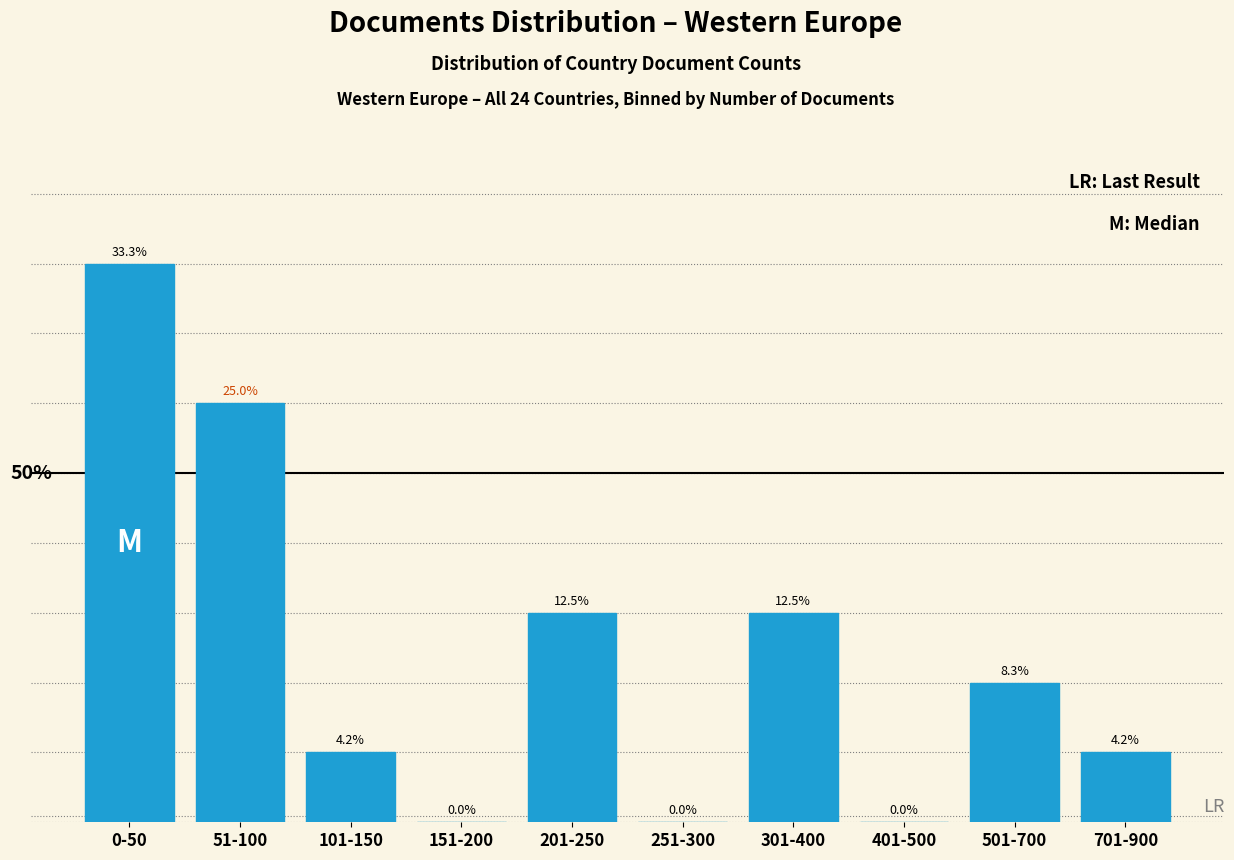

At which label does the data first exceed 8?

0-50